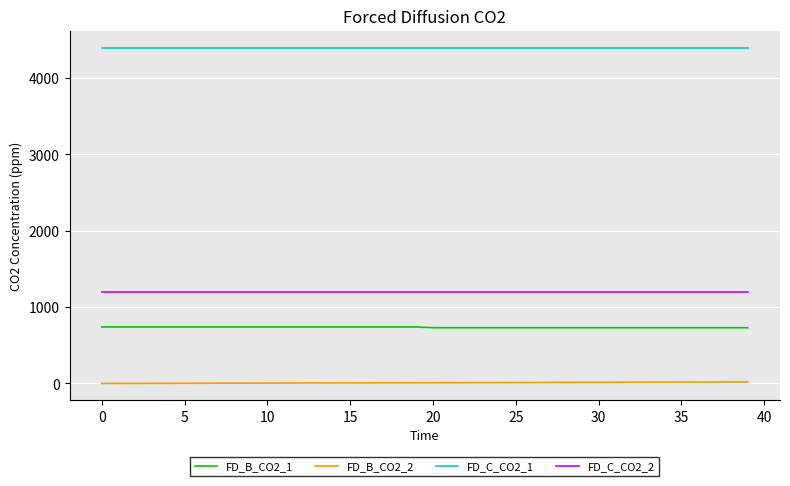

What is the minimum value for FD_C_CO2_1?

4400.0